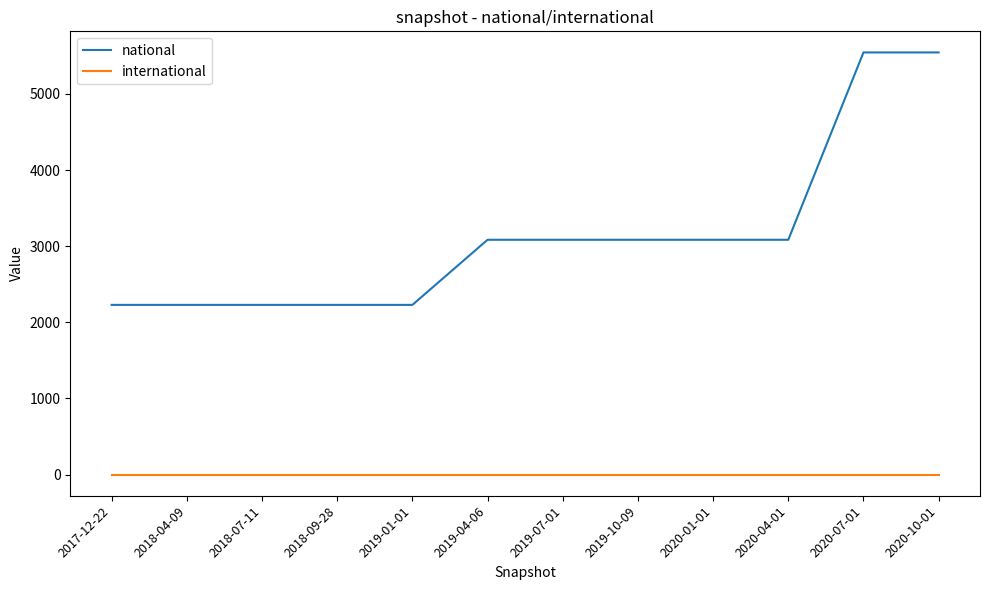

What position from the left is 2020-10-01?

12